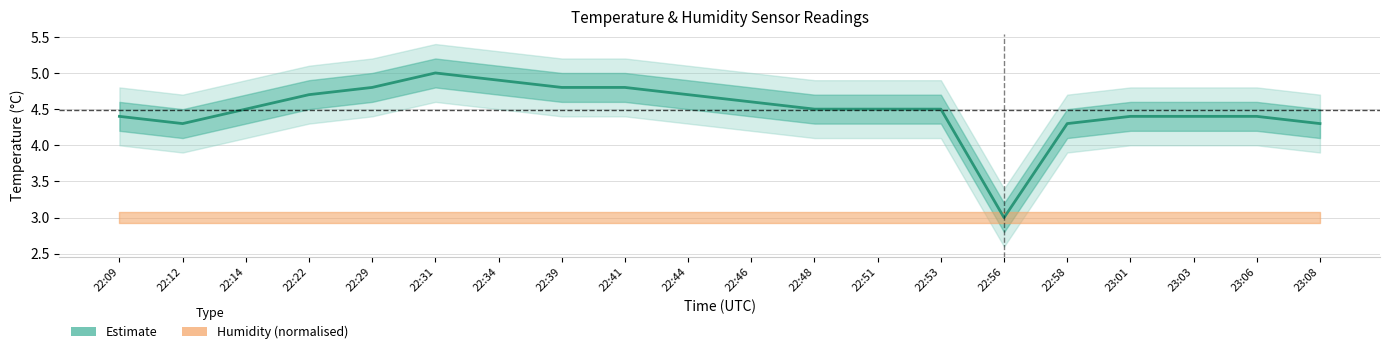

What is the sum of the values at 23:08 and 22:12?

8.6